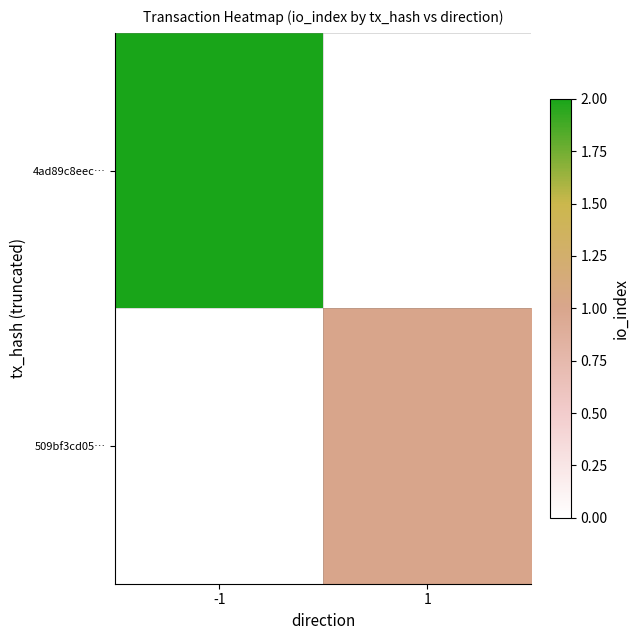

What is the difference between the highest and lowest values at 1?

1